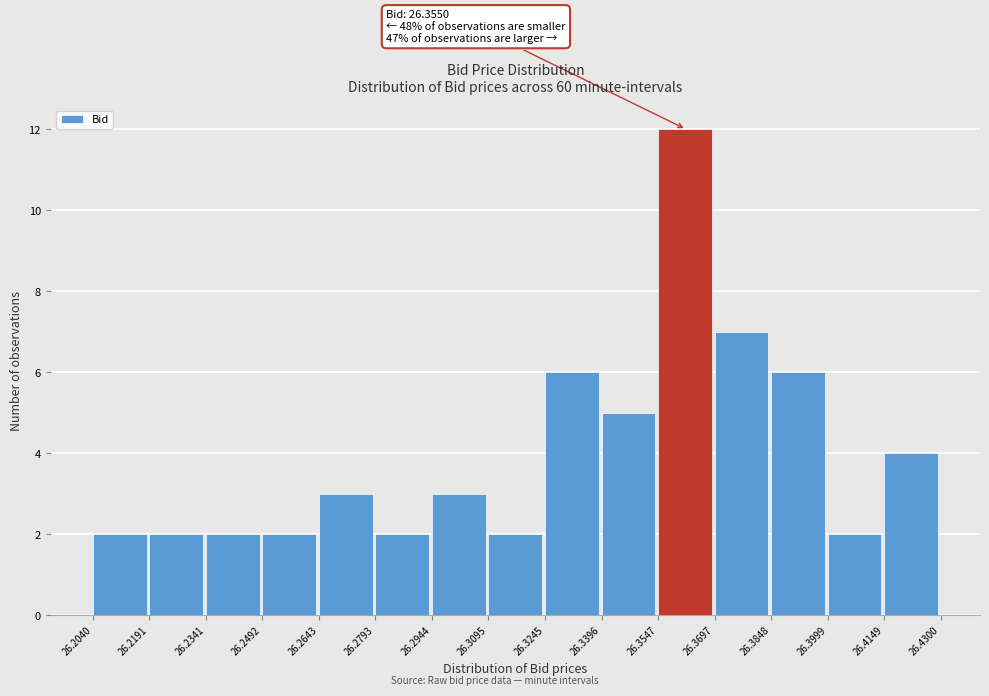

Which range on the x-axis has the tallest bar?

26.3547 to 26.3697